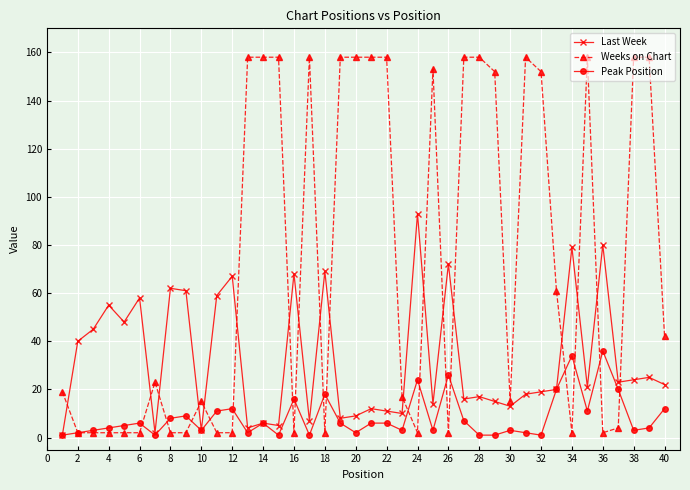

What is the maximum value for Peak Position?

36